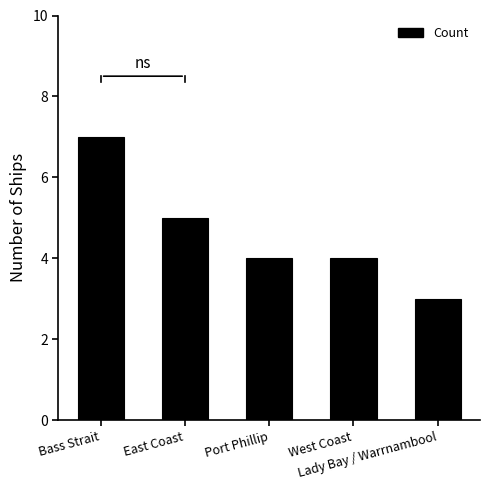

Where does the data first go above 4?

Bass Strait